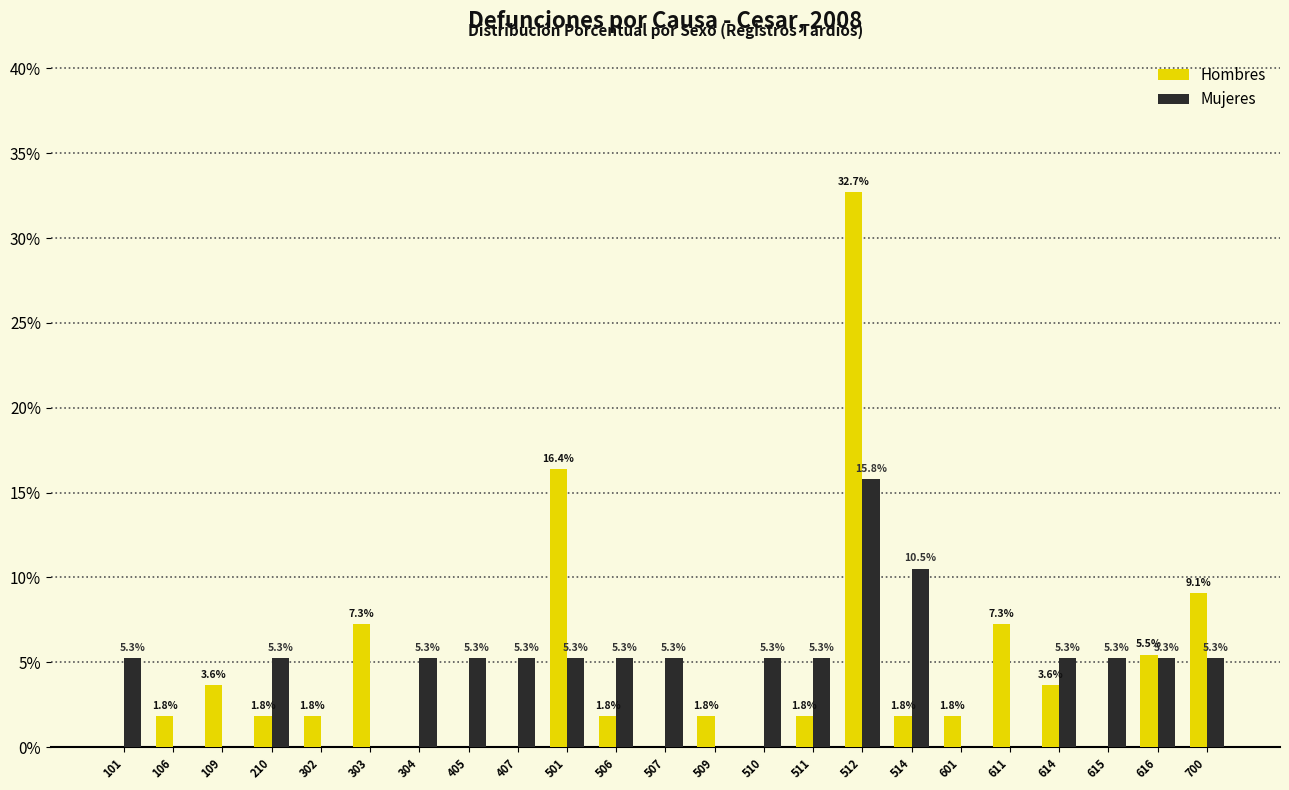

Reading left to right, transcribe all the data shown in this chart.

Hombres: 101=0.0	106=1.8	109=3.6	210=1.8	302=1.8	303=7.3	304=0.0	405=0.0	407=0.0	501=16.4	506=1.8	507=0.0	509=1.8	510=0.0	511=1.8	512=32.7	514=1.8	601=1.8	611=7.3	614=3.6	615=0.0	616=5.5	700=9.1
Mujeres: 101=5.3	106=0.0	109=0.0	210=5.3	302=0.0	303=0.0	304=5.3	405=5.3	407=5.3	501=5.3	506=5.3	507=5.3	509=0.0	510=5.3	511=5.3	512=15.8	514=10.5	601=0.0	611=0.0	614=5.3	615=5.3	616=5.3	700=5.3